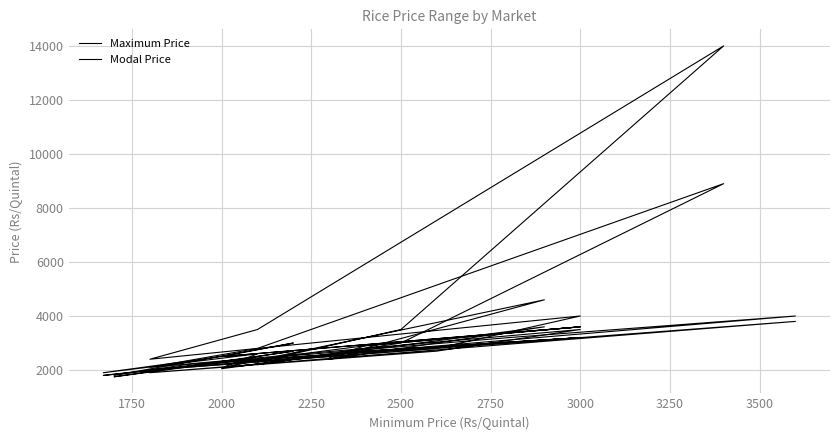

Which series has the largest total across all categories?

Maximum Price